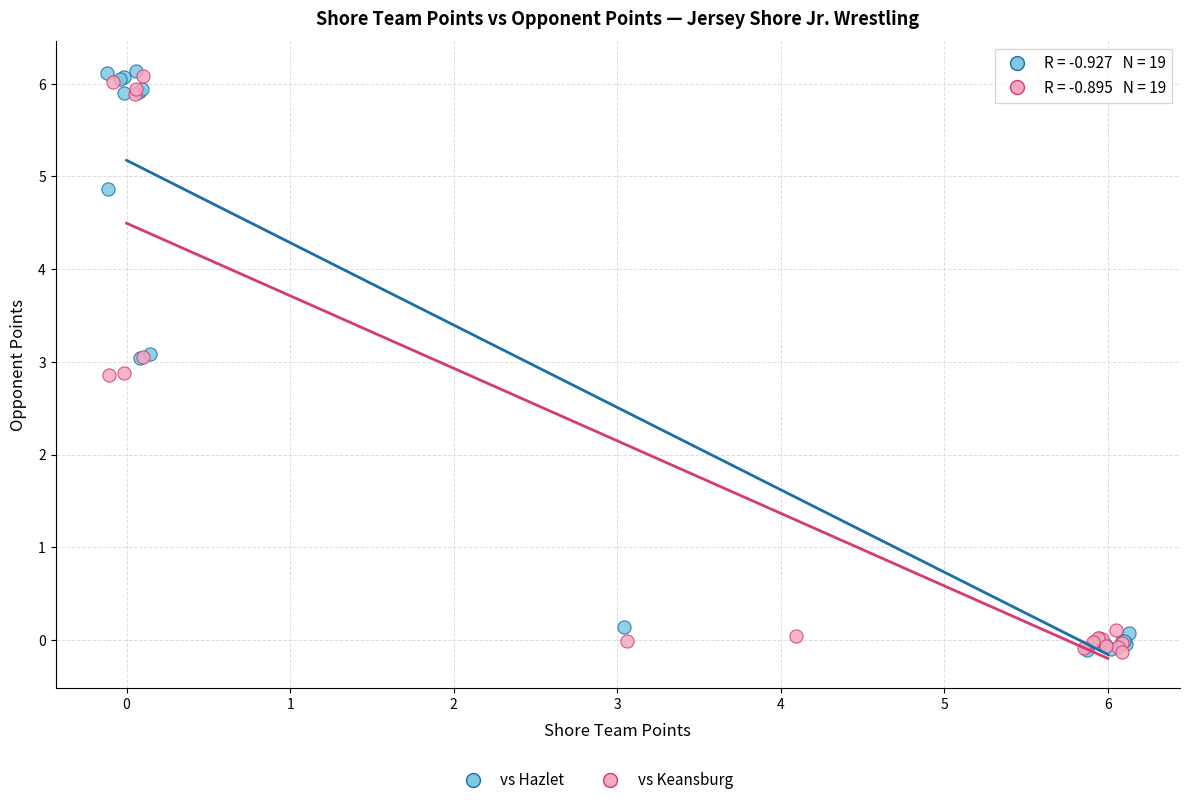

Which series has the largest Y range (max minus min)?

vs Hazlet